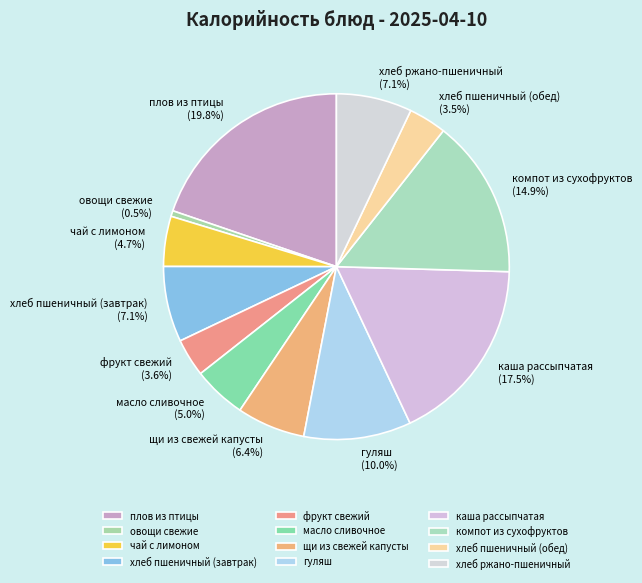

Do хлеб ржано-пшеничный and хлеб пшеничный (завтрак) together represent more than half of the pie?

No